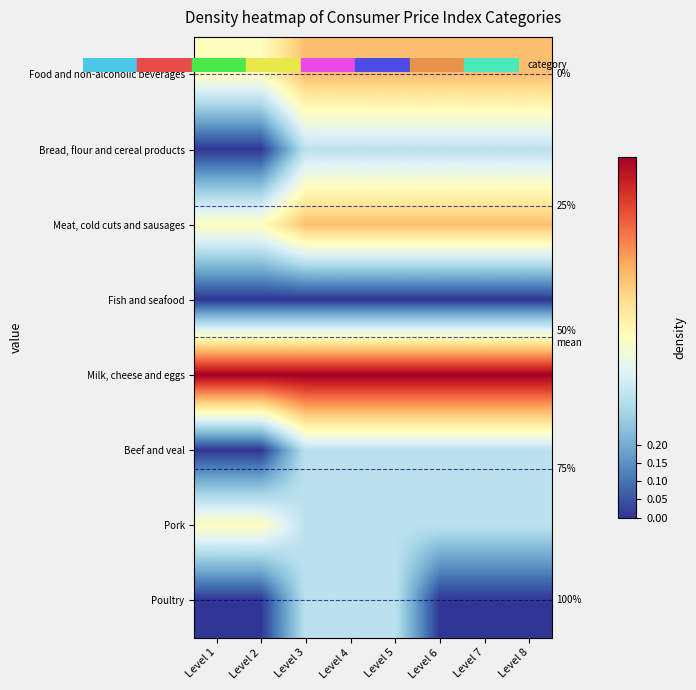

Which category has the highest value in the Pork series?

Level 1